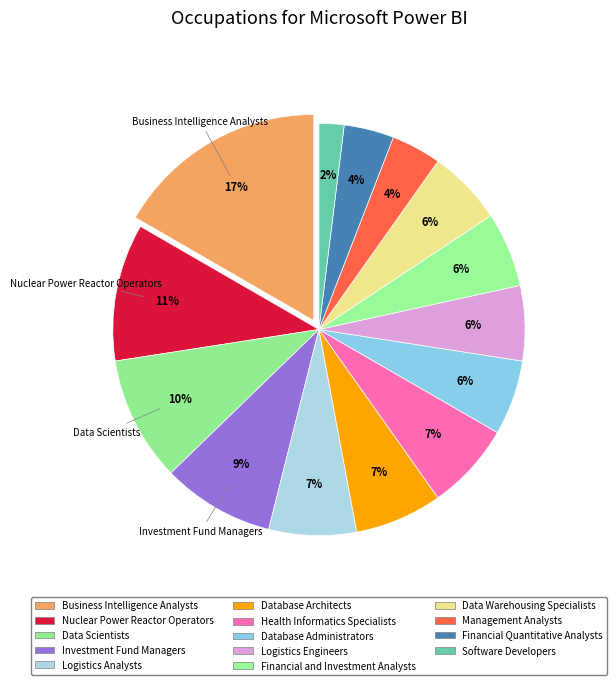

What percentage is the Management Analysts slice, to the nearest percent?

4%